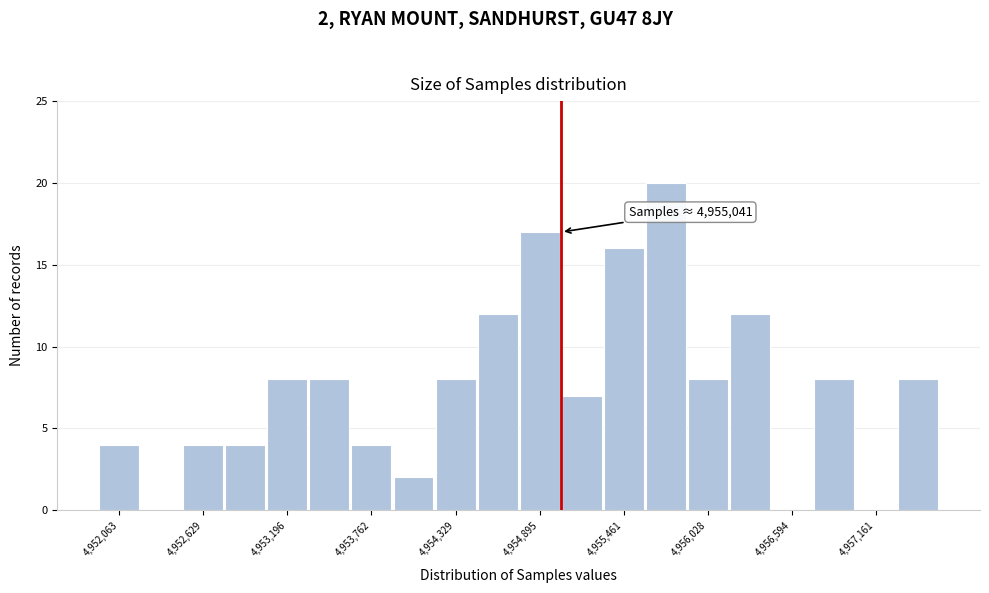

Read against the x-axis, roughly where is the centre of the tallest bar?

4955700